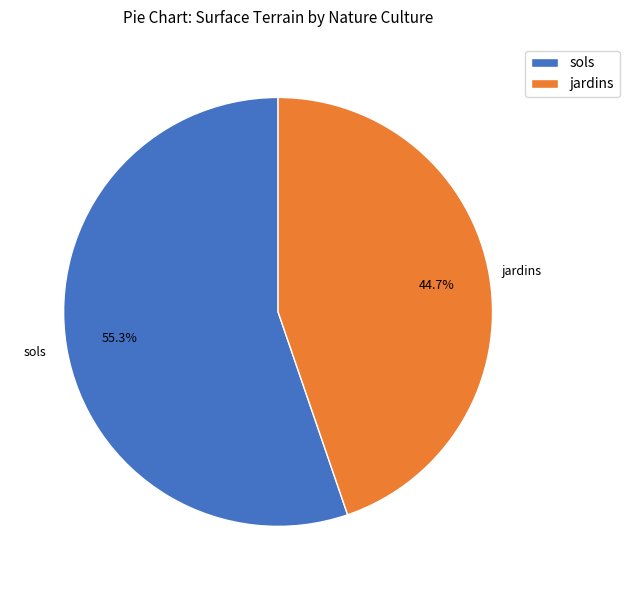

To the nearest percent, what percentage of the pie is sols?

55%